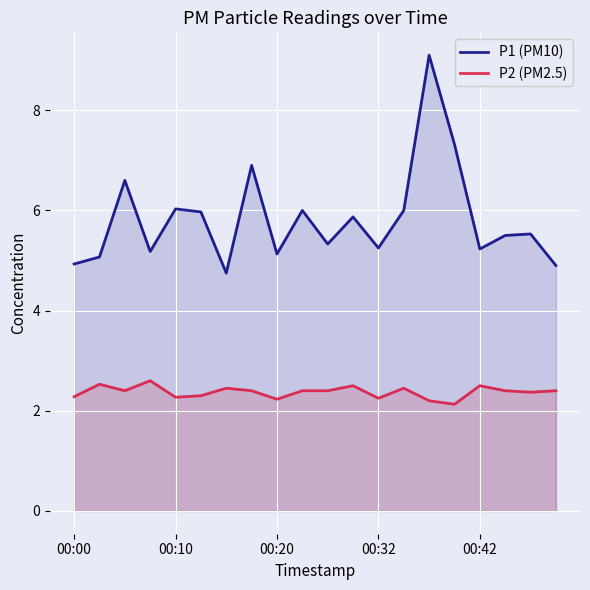

Rank the series by their average value, from lowest to highest.

P2 (PM2.5), P1 (PM10)